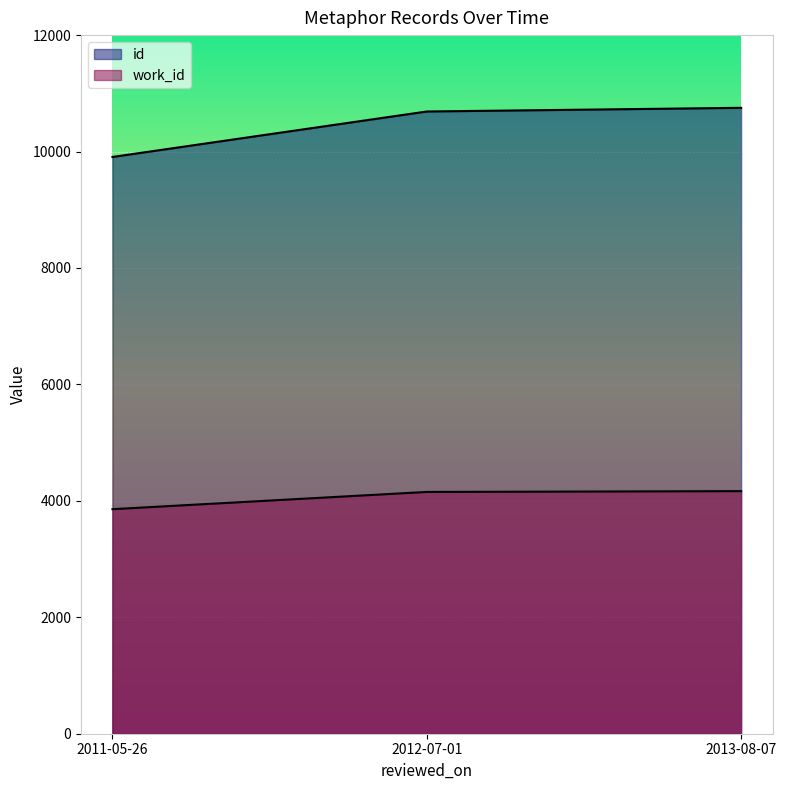

What is the sum of all id values?

31346